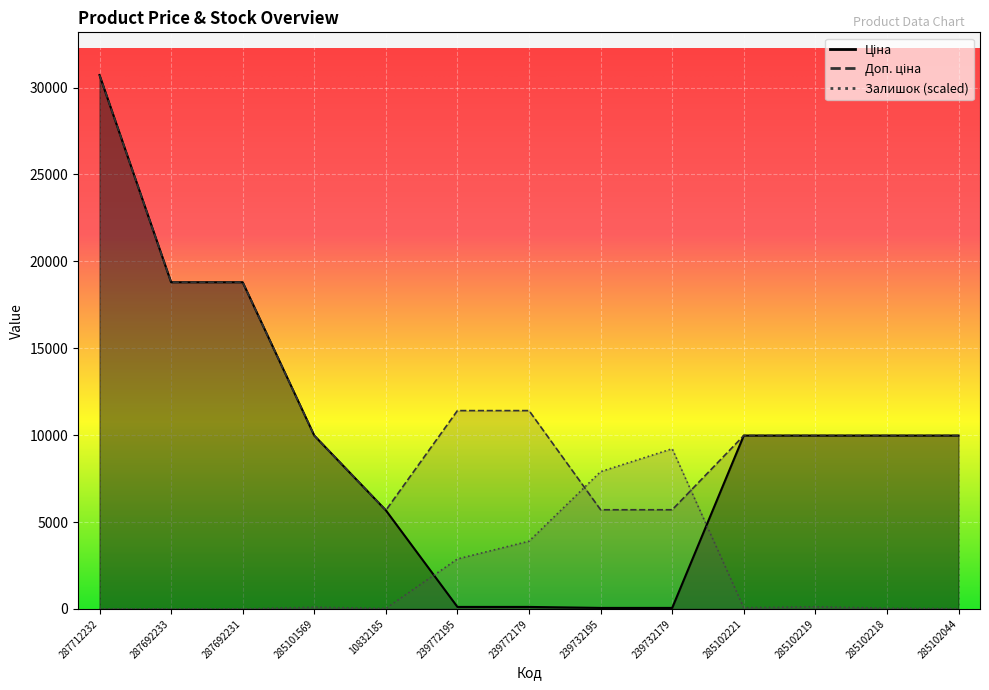

Reading left to right, extract all data points from this chart.

Ціна: 30717.1	18796.8	18796.8	9975.0	5673.8	114.1	114.1	57.0	57.0	9975.0	9975.0	9975.0	9975.0
Доп. ціна: 30717.1	18796.8	18796.8	9975.0	5673.8	11410.0	11410.0	5705.0	5705.0	9975.0	9975.0	9975.0	9975.0
Залишок: 0.0	0.0	0.0	94.0	26.9	2874.7	3895.6	7898.7	9215.1	67.2	120.9	40.3	13.4